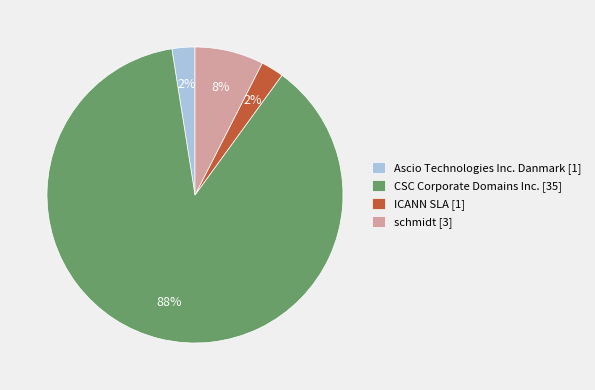

How many segments does this pie chart have?

4